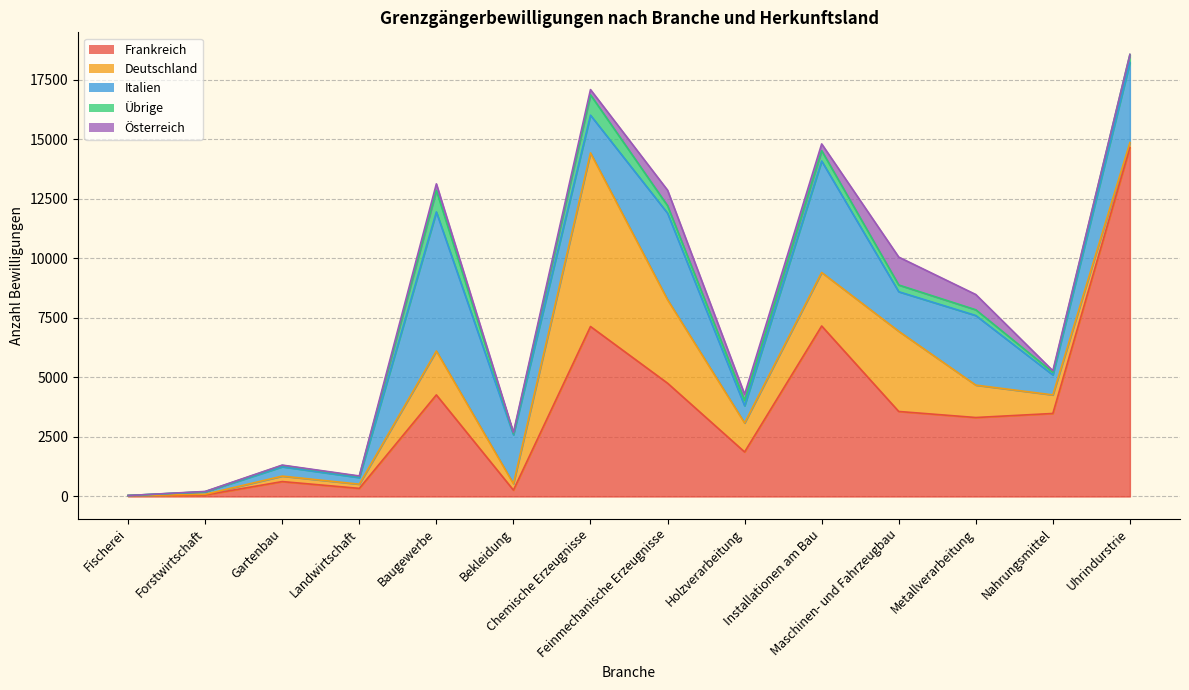

What is the label of the 7th point from the right?

Feinmechanische Erzeugnisse